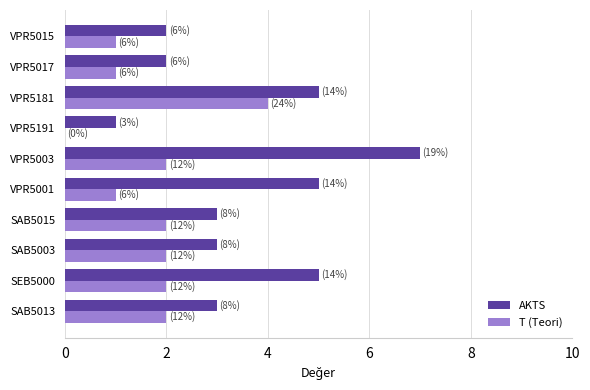

What is the sum of the T (Teori) values at VPR5181 and VPR5017?

5